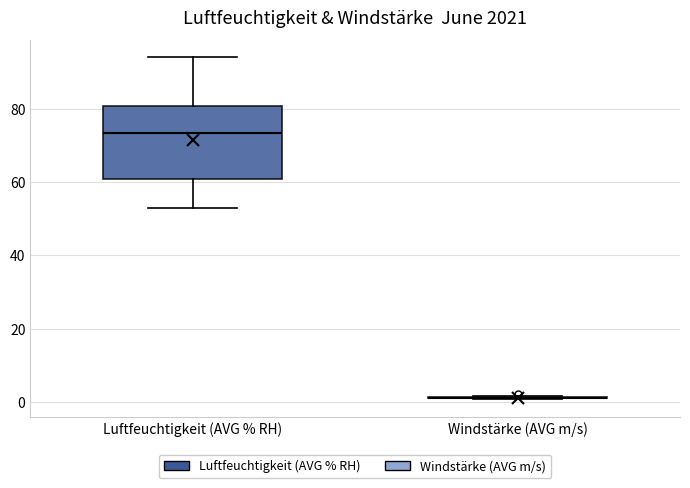

Reading left to right, transcribe this box plot: for each box, give where its median line is, the range the box spans, and where its two whiskers end, as read against the y-axis. The values are not printed on the chart, so give them approximately, as read against the axis.

Luftfeuchtigkeit (AVG % RH): median 74, box 60 to 80, whiskers 54 to 94
Windstärke (AVG m/s): box collapsed to a line at 2, whiskers 0 to 2